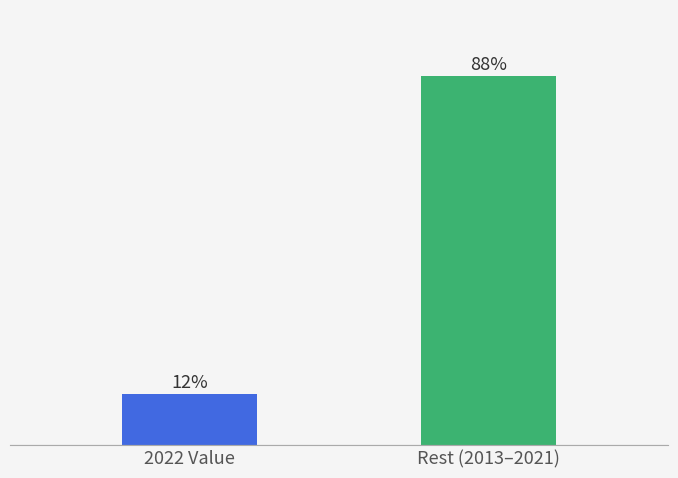

List the labels in order of value, smallest first.

2022 Value, Rest (2013–2021)